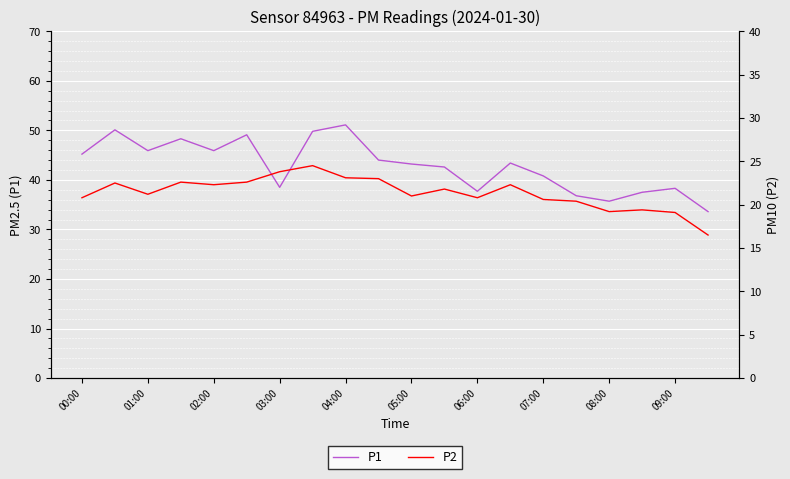

What is the lowest value of the P1 series?

33.6